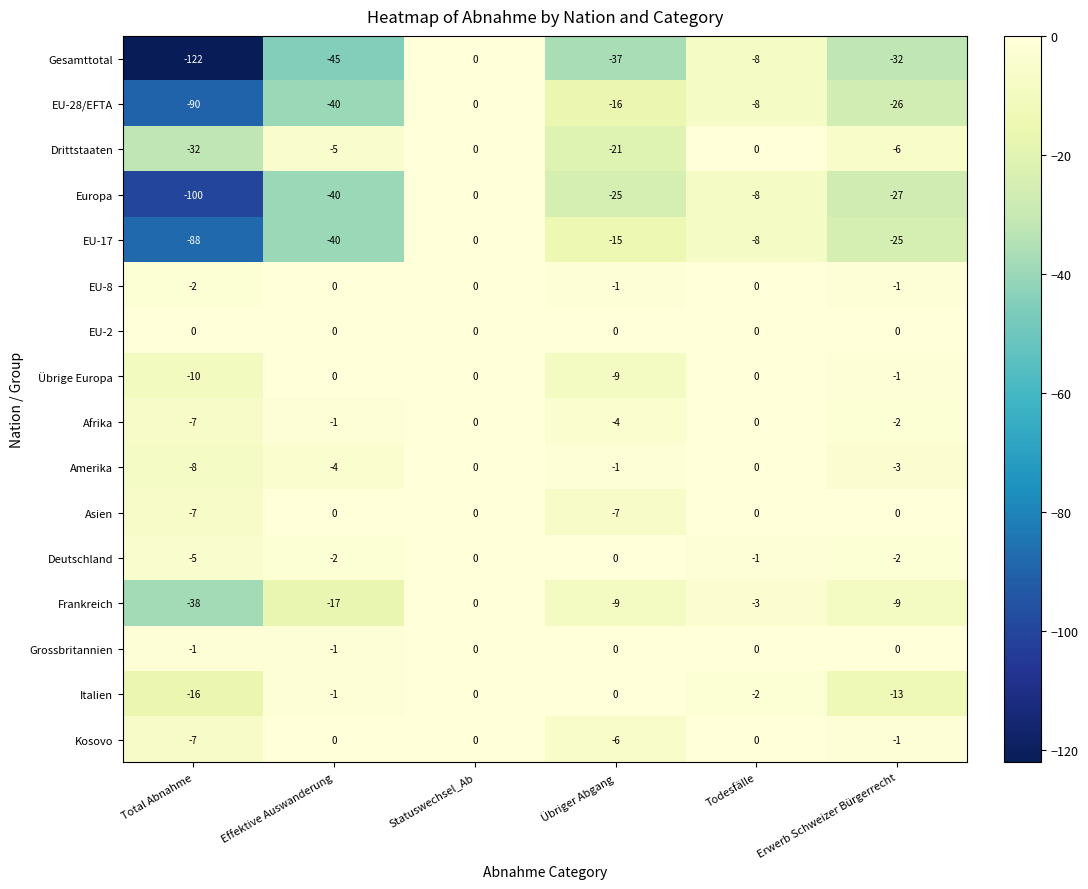

How many Afrika values are between -4 and 0?

5